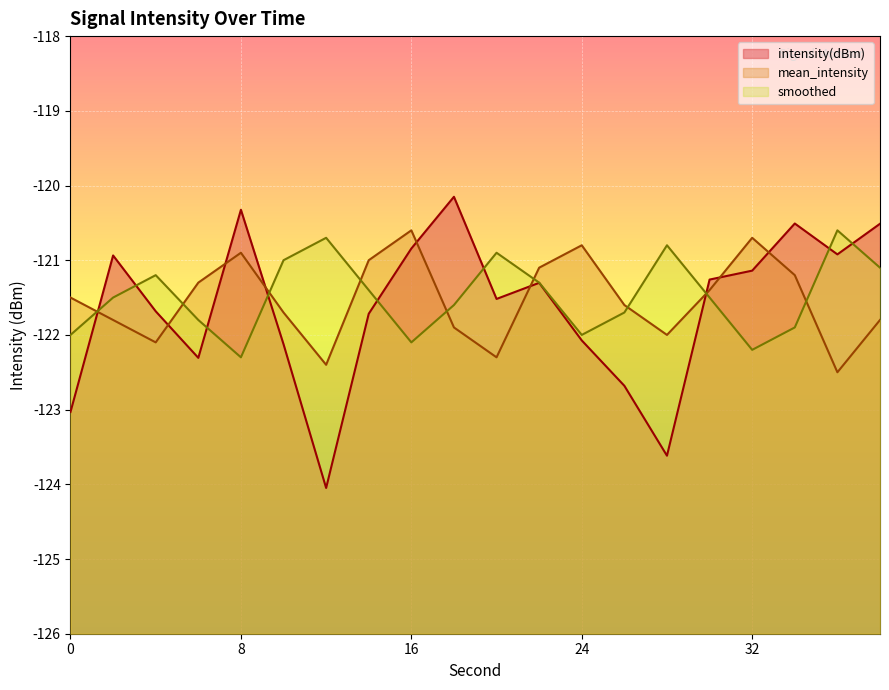

How many categories are shown in the chart?

20